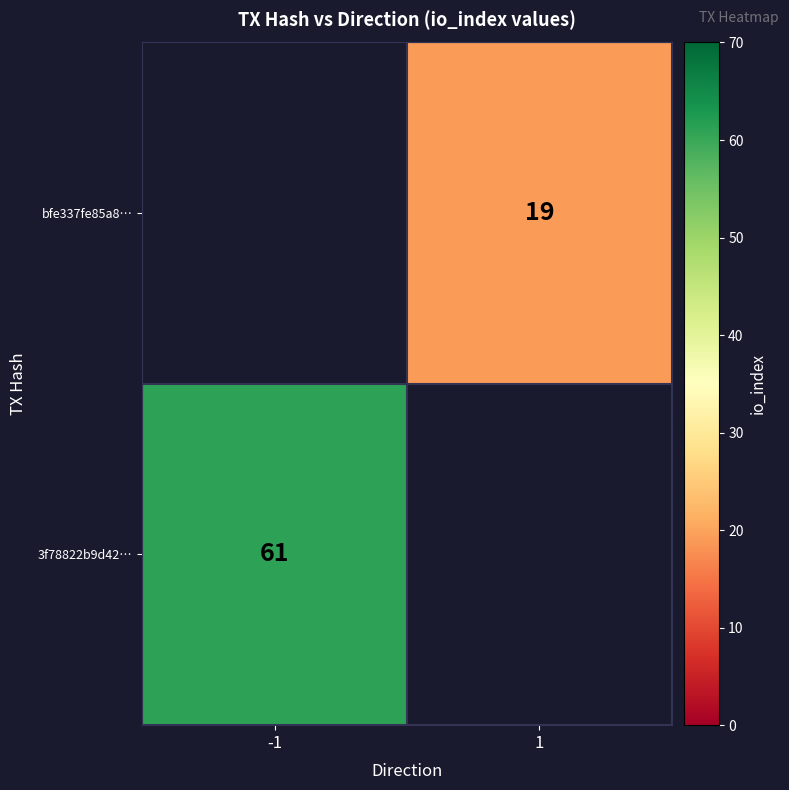

The bfe337fe85a8… series shows 19 at 1. True or false?

True